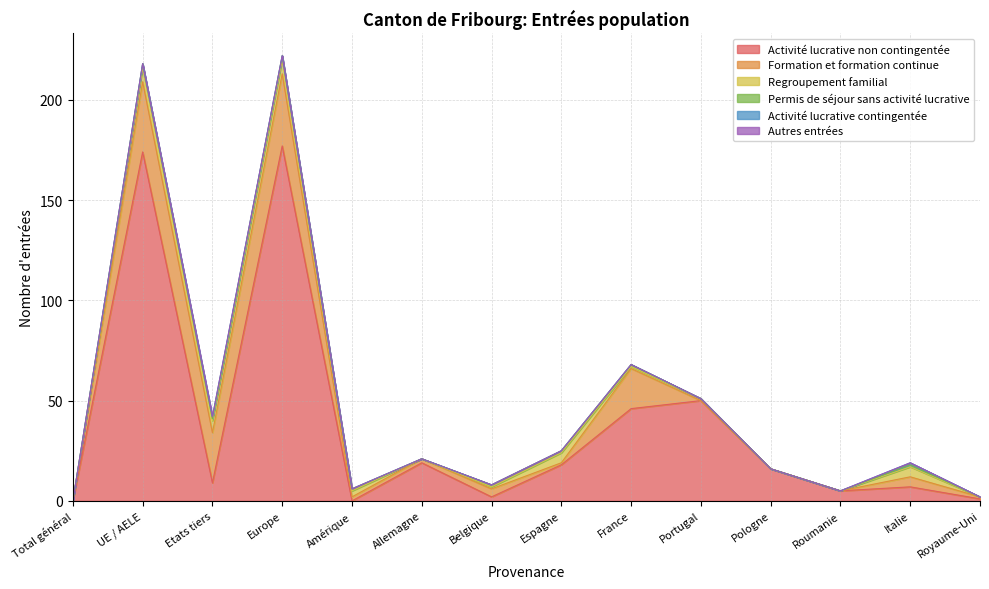

True or false: Activité lucrative non contingentée and Activité lucrative contingentée cross at least once.

False